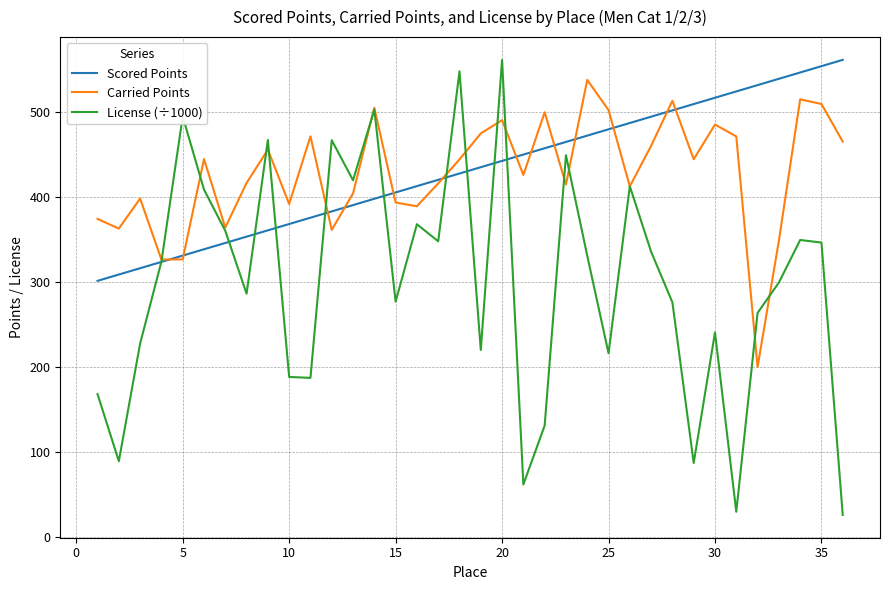

True or false: Scored Points has more than 2 interior local peaks.

False